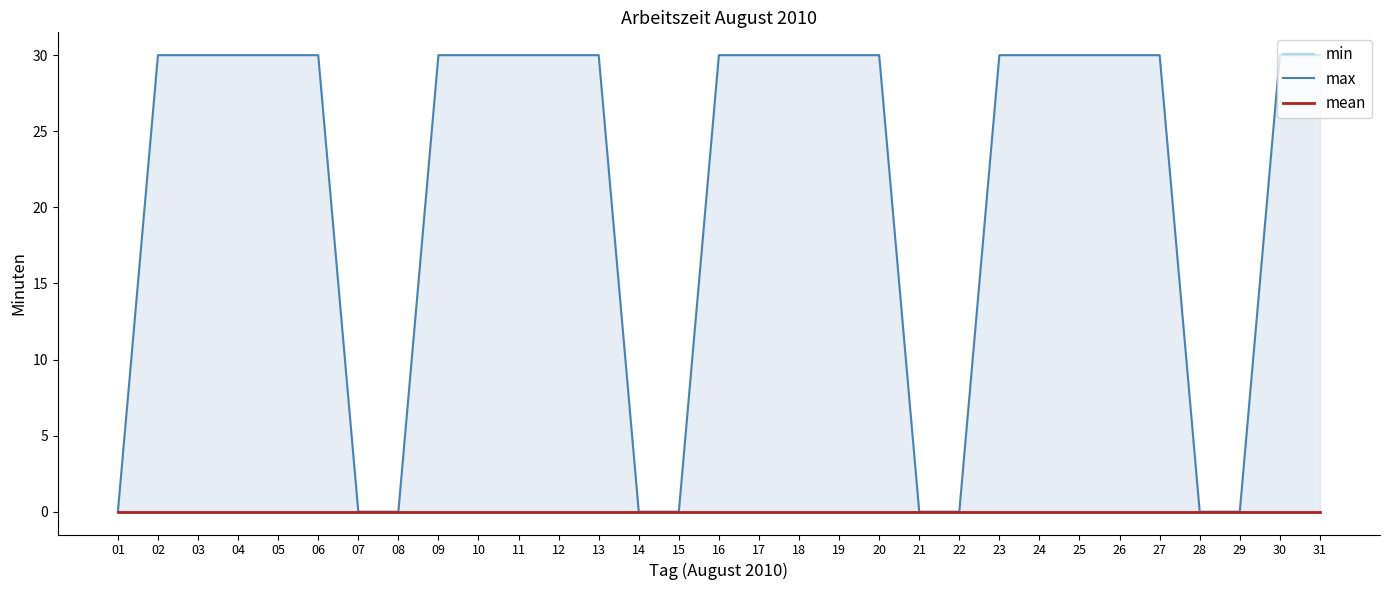

What is the spread (max minus min) of values at 04?

30